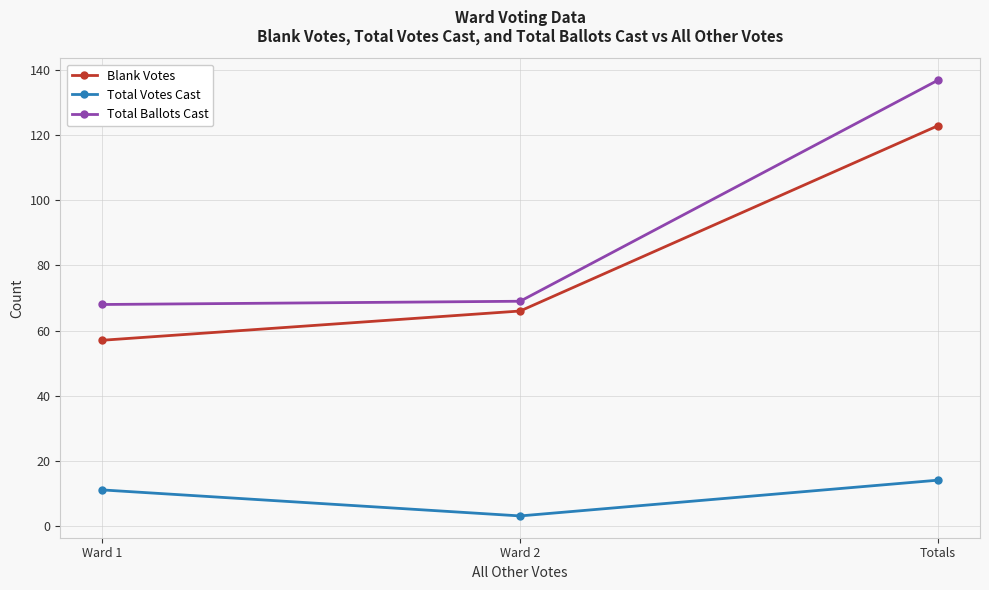

Which category has the highest value across all series?

Totals